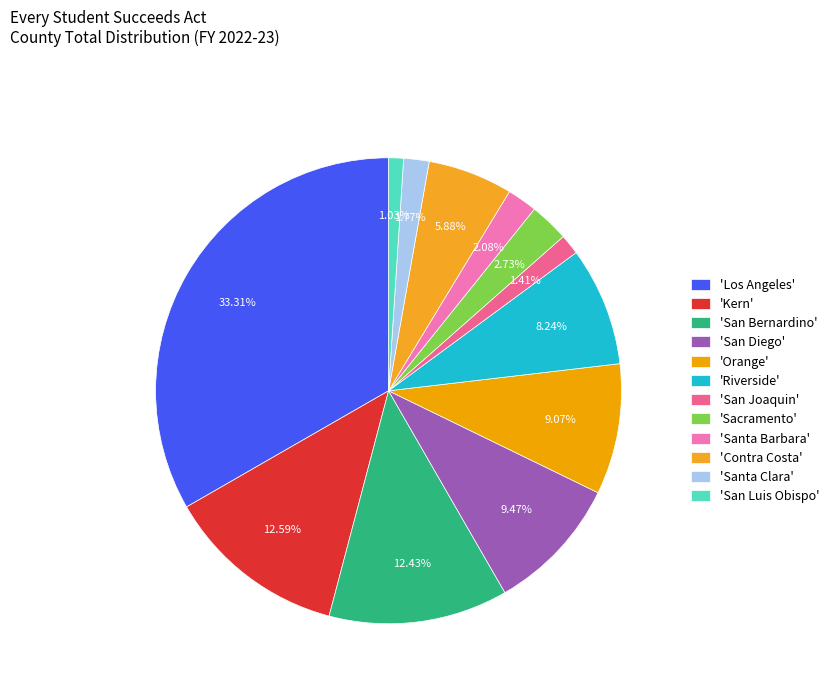

Count the number of slices in the pie.

12